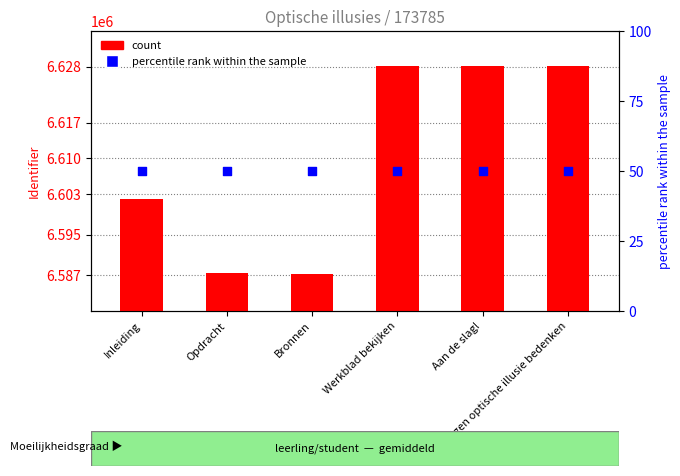

At which category is the sum across all series the highest?

Werkblad bekijken